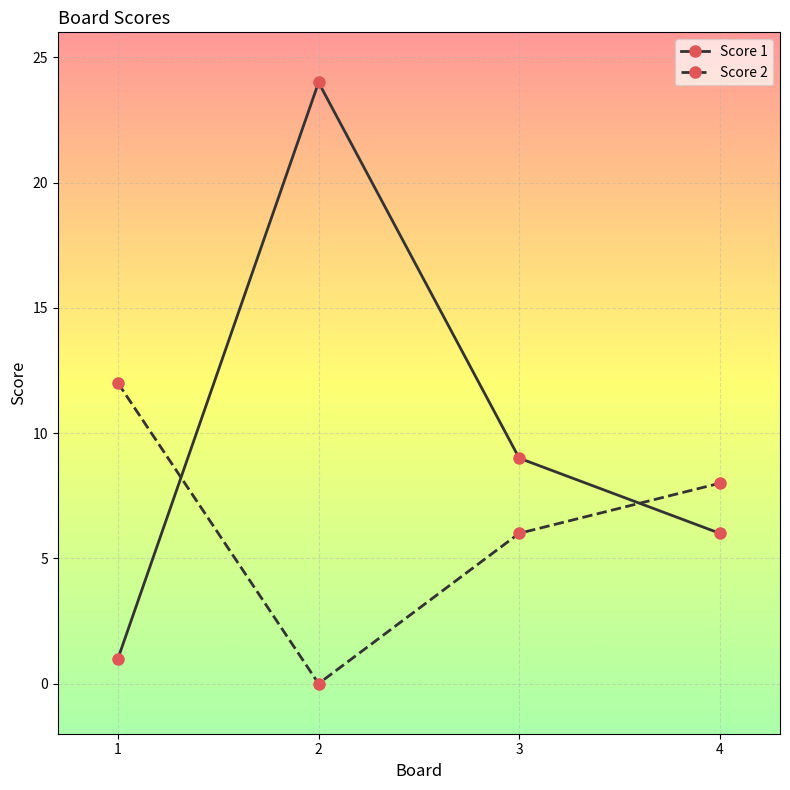

Which category has the highest value in the Score 1 series?

2